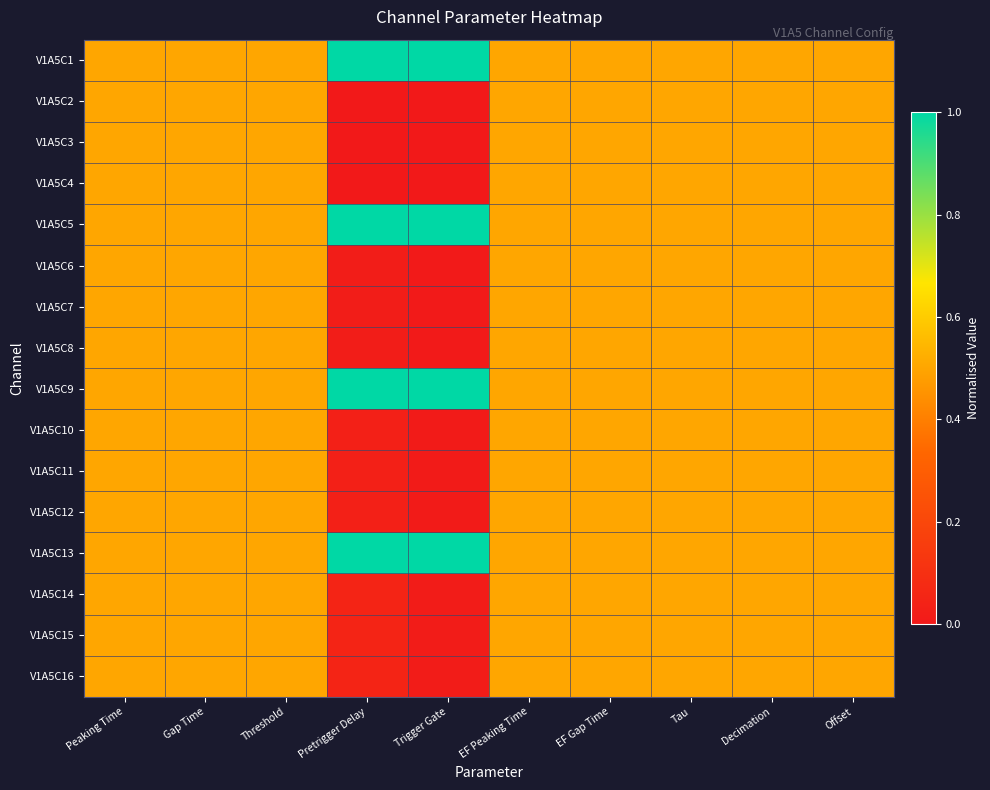

What is the total value across all series at EF Gap Time?

8.0